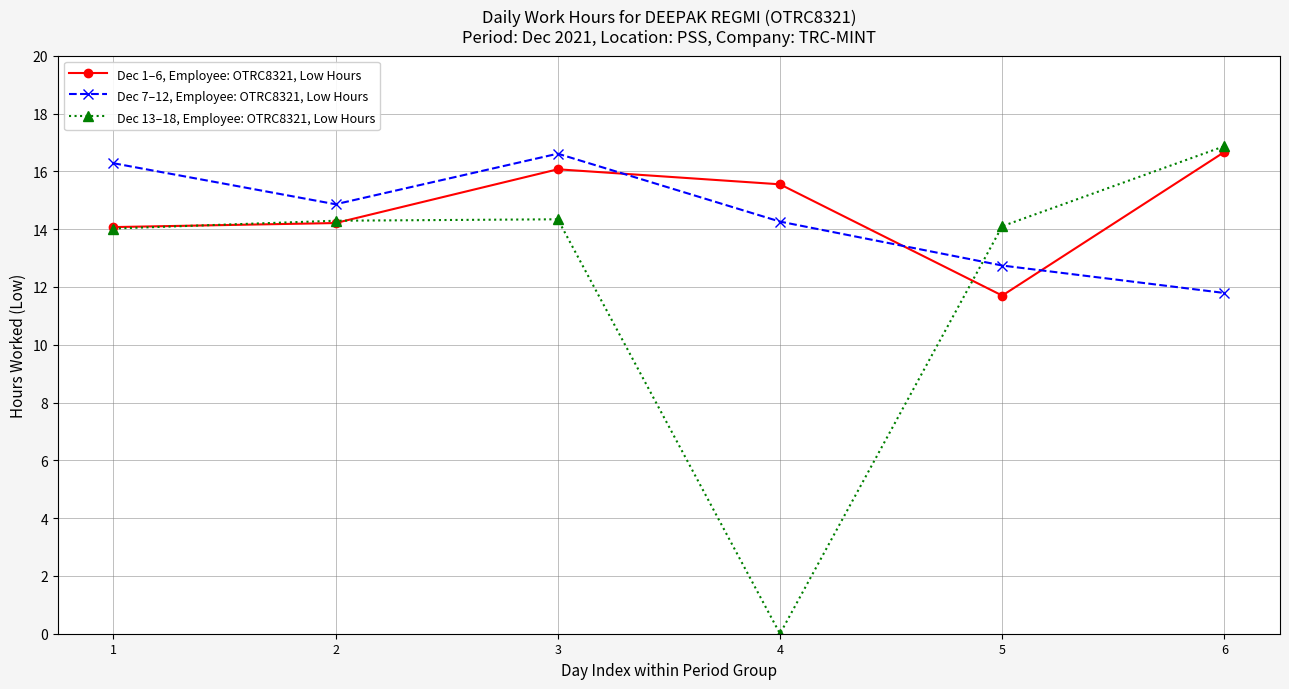

Where is the first local maximum for Dec 7–12, Employee: OTRC8321, Low Hours?

3